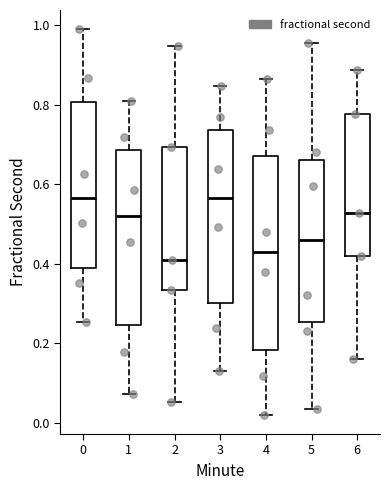

Reading left to right, read every box against the y-axis: the position of its median line, the range the box covers, and the ends of its whiskers. The values are not printed on the chart, so give them approximately, as read against the axis.

0: median 0.56, box 0.40 to 0.80, whiskers 0.26 to 0.98
1: median 0.52, box 0.24 to 0.68, whiskers 0.08 to 0.82
2: median 0.40, box 0.34 to 0.70, whiskers 0.06 to 0.94
3: median 0.56, box 0.30 to 0.74, whiskers 0.12 to 0.84
4: median 0.42, box 0.18 to 0.68, whiskers 0.02 to 0.86
5: median 0.46, box 0.26 to 0.66, whiskers 0.04 to 0.96
6: median 0.52, box 0.42 to 0.78, whiskers 0.16 to 0.88